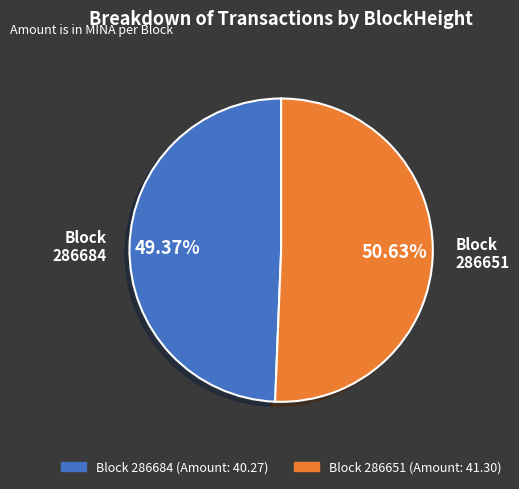

Is there any slice that represents more than half of the pie?

Yes